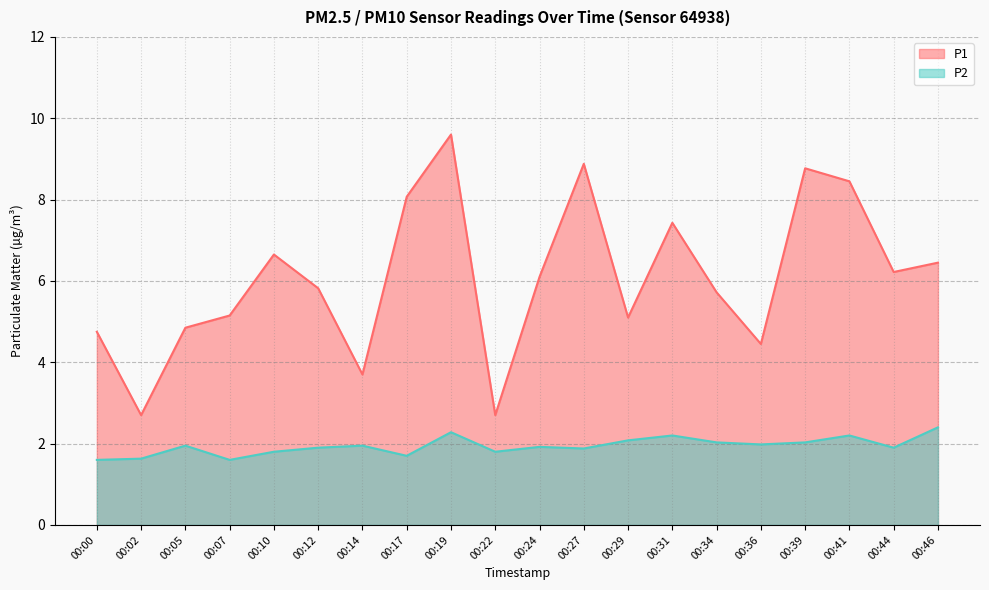

Count the number of categories in the chart.

20